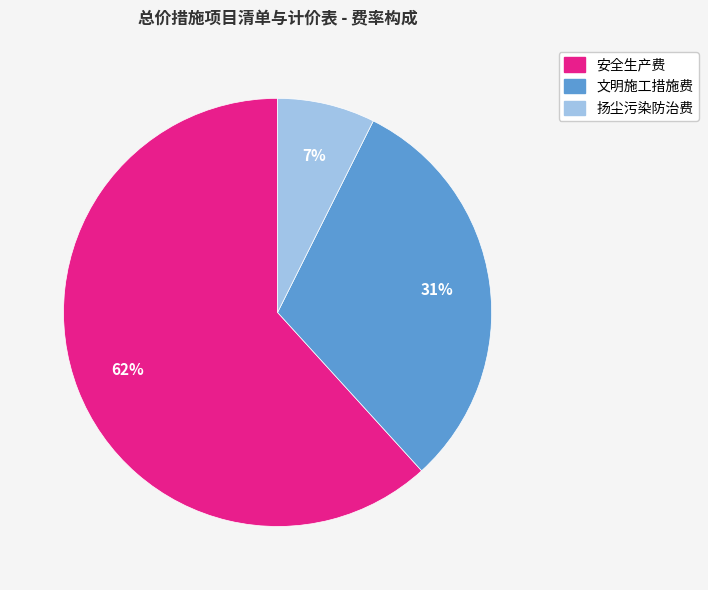

Which slice is the largest?

安全生产费